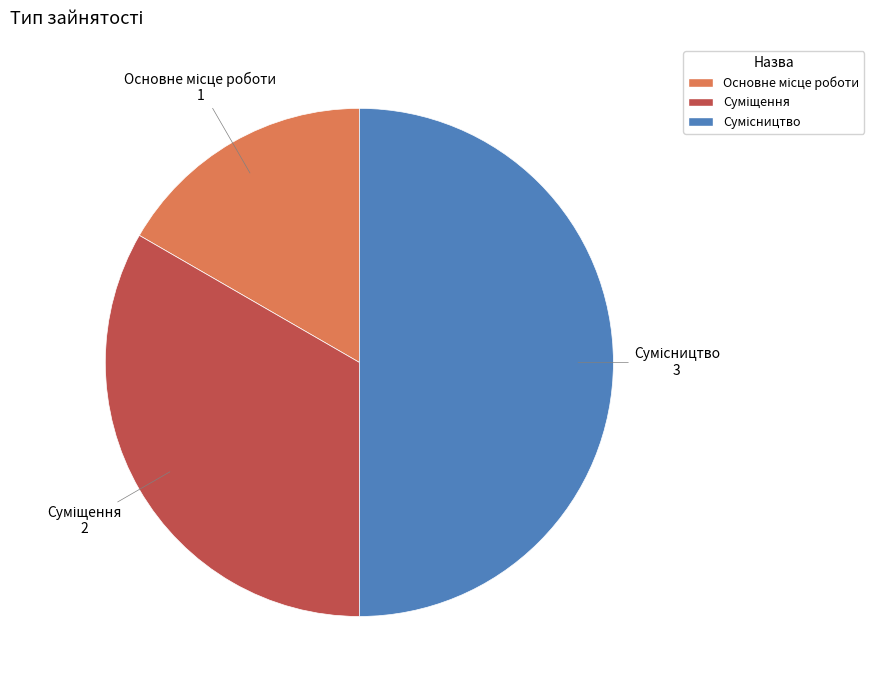

How many slices are in this pie chart?

3